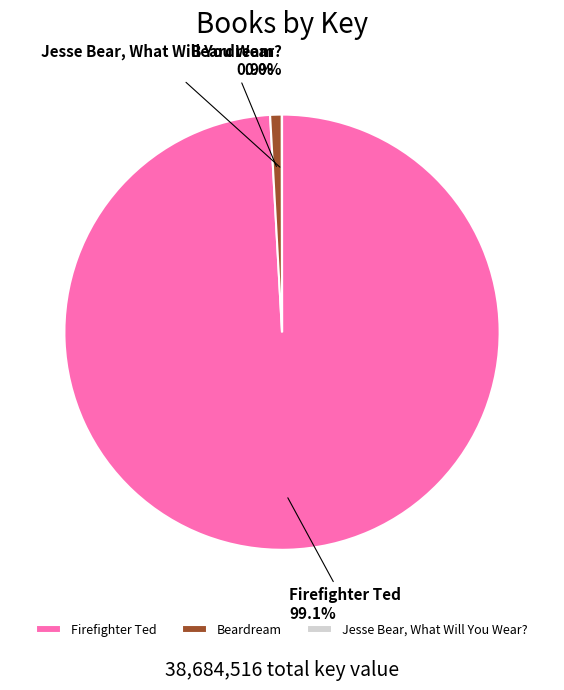

Is Firefighter Ted the majority of the pie?

Yes